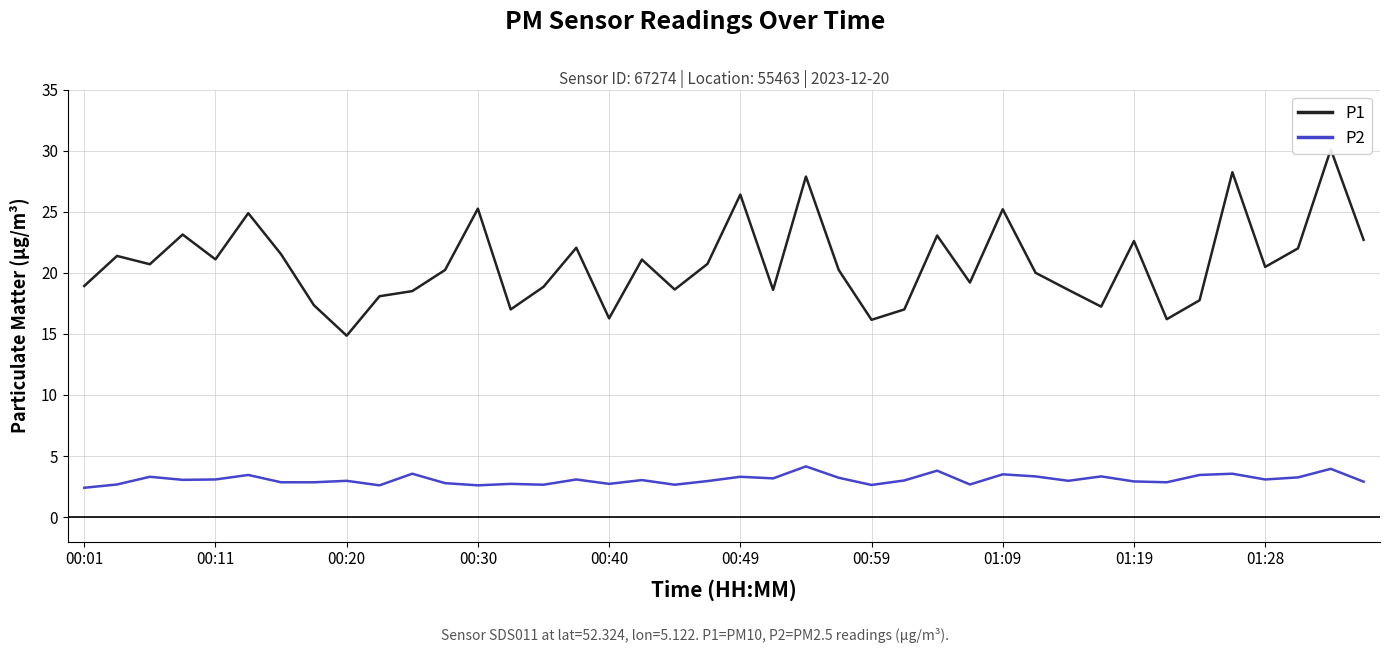

What is the difference between the P2 values at 00:59 and 27?

0.2